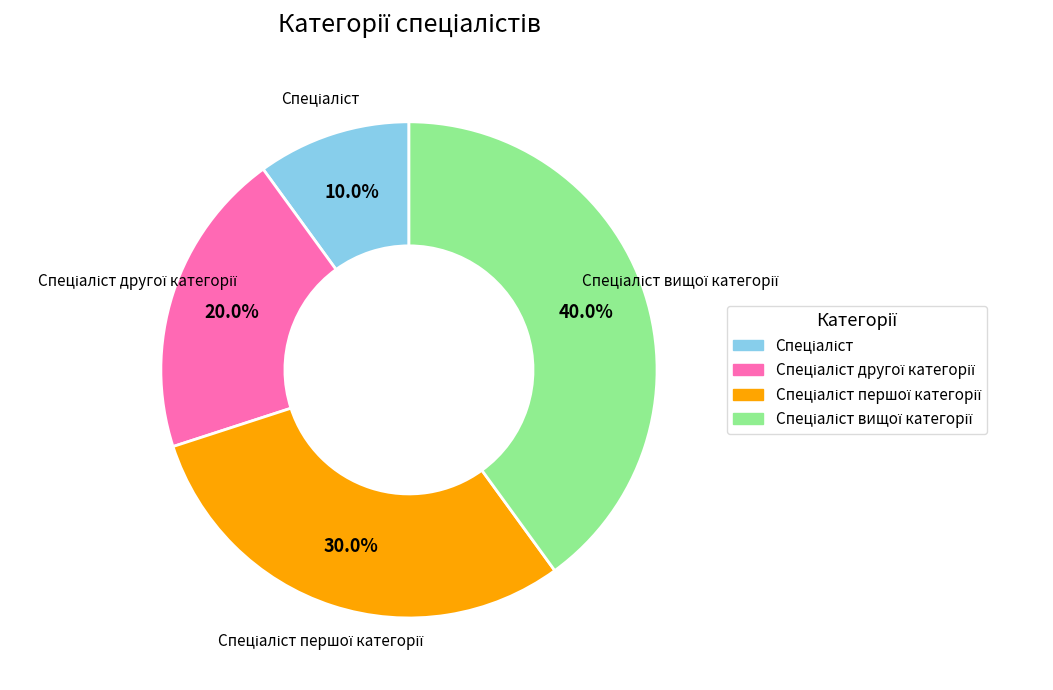

Is there any slice that represents more than half of the pie?

No